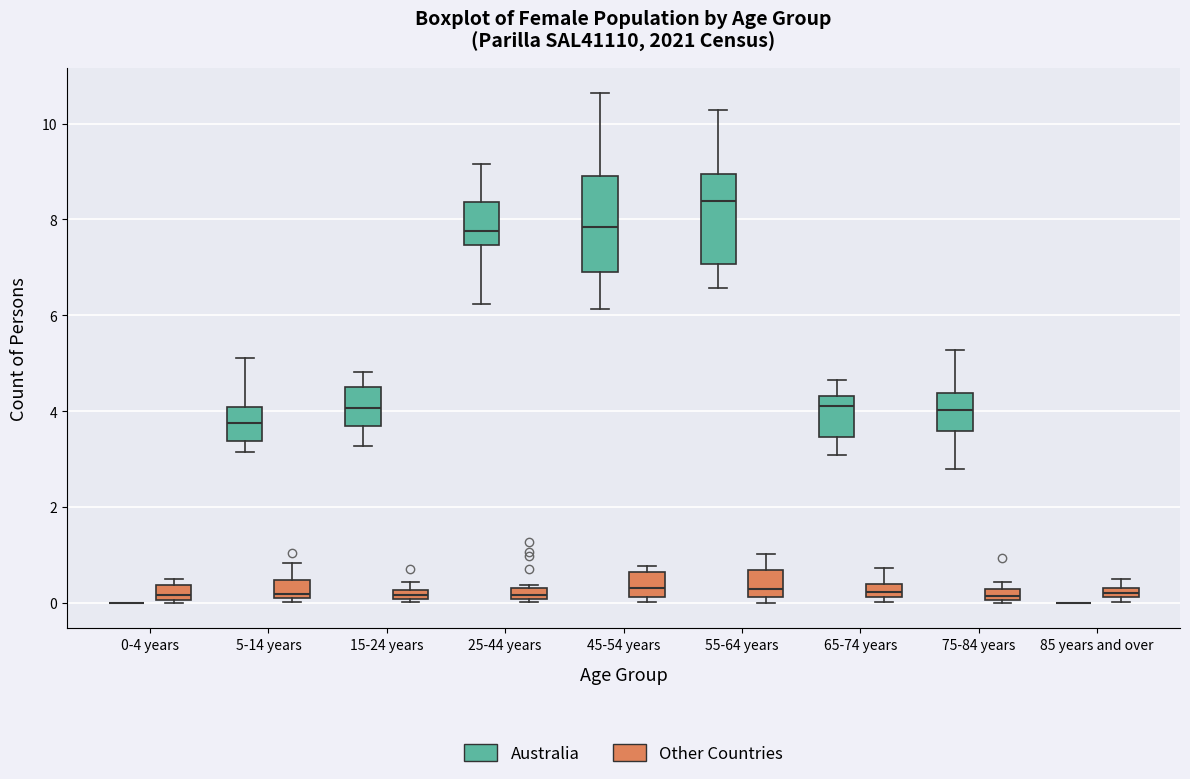

Where does the upper whisker of the box for 5-14 years (Australia) end on the y-axis? The values are not printed on the chart, so give them approximately, as read against the axis.

5.2